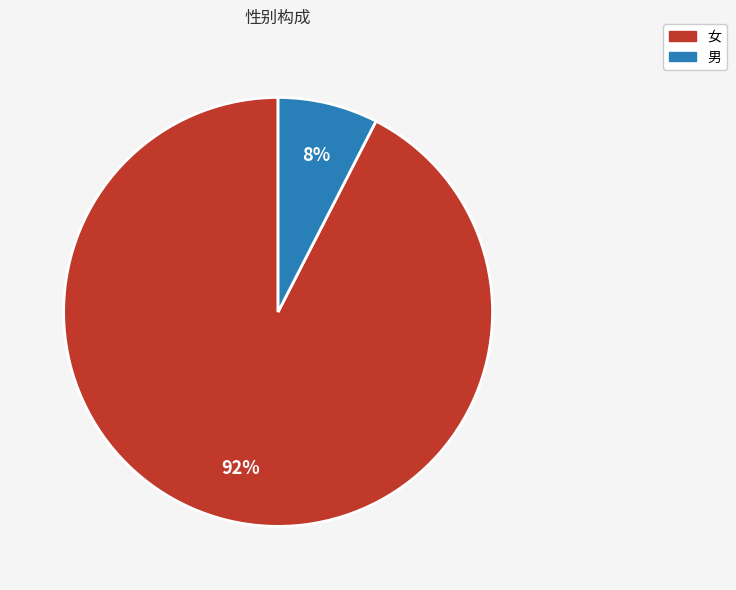

Does 女 represent more than half of the total?

Yes